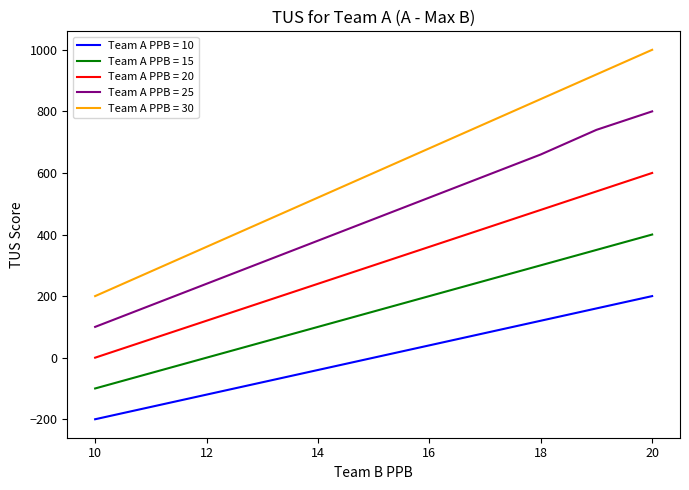

Count the number of data series in this chart.

5